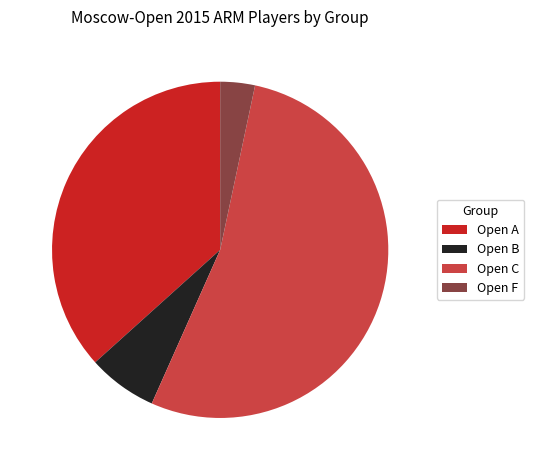

How many segments does this pie chart have?

4